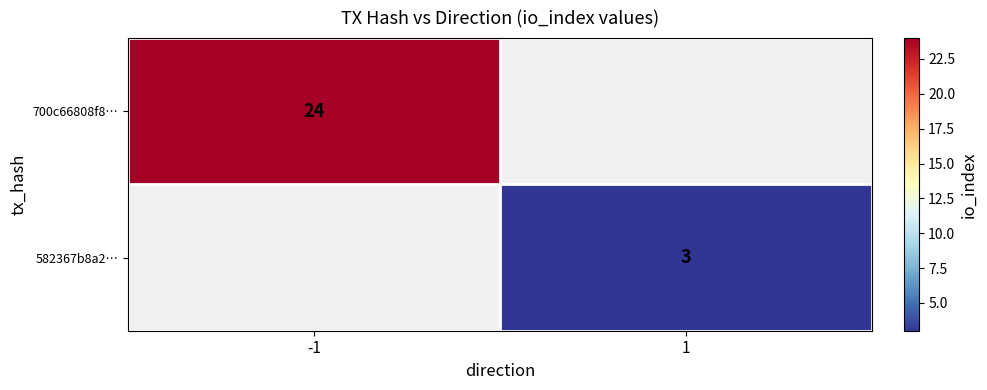

True or false: 700c66808f8… has a value of 17 at -1.

False